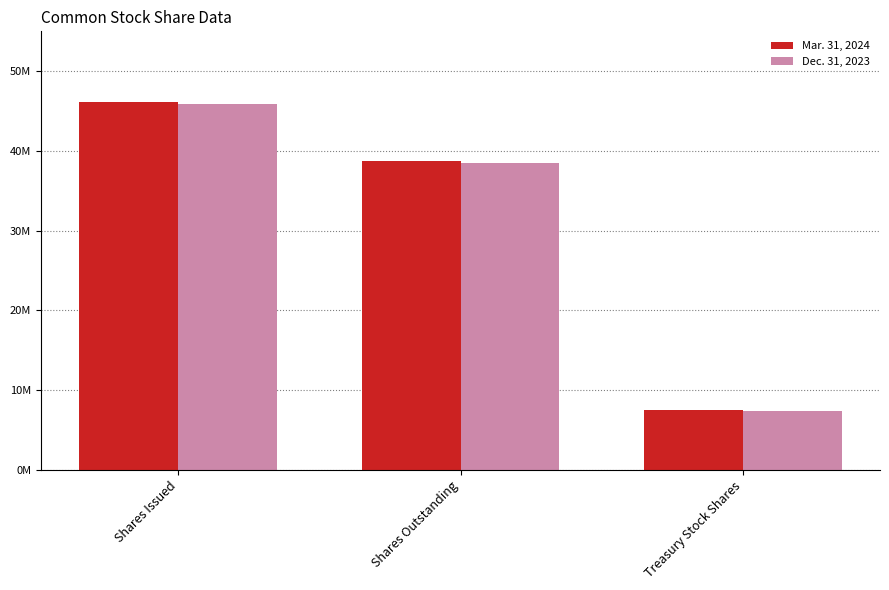

Are the bars grouped side by side (vs. stacked)?

Yes